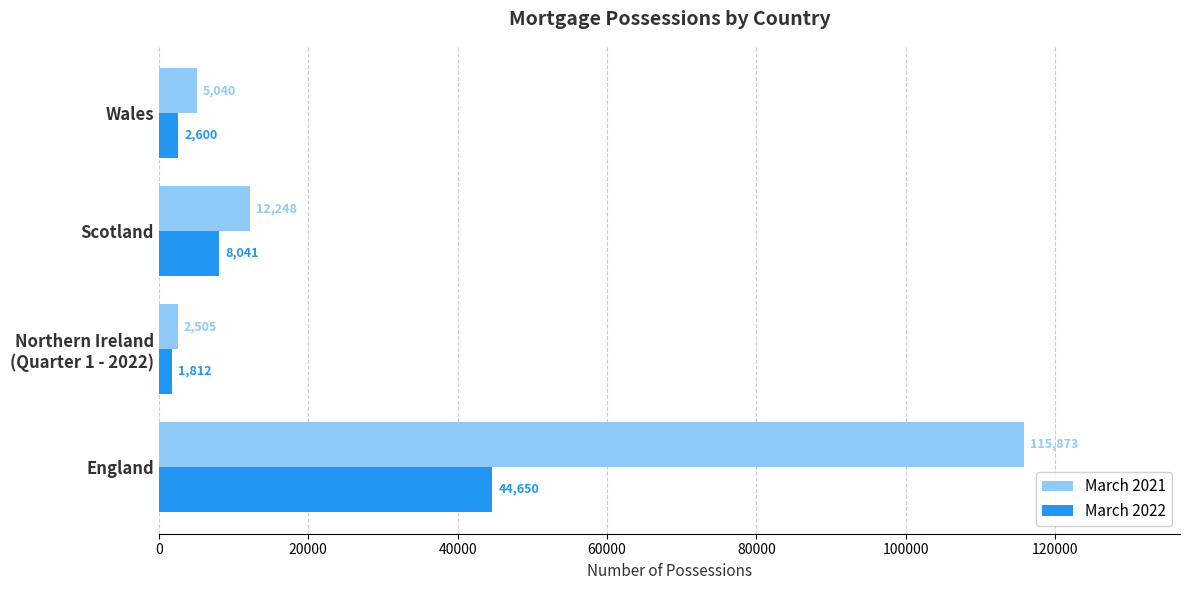

Which category has the lowest value in the March 2022 series?

Northern Ireland
(Quarter 1 - 2022)